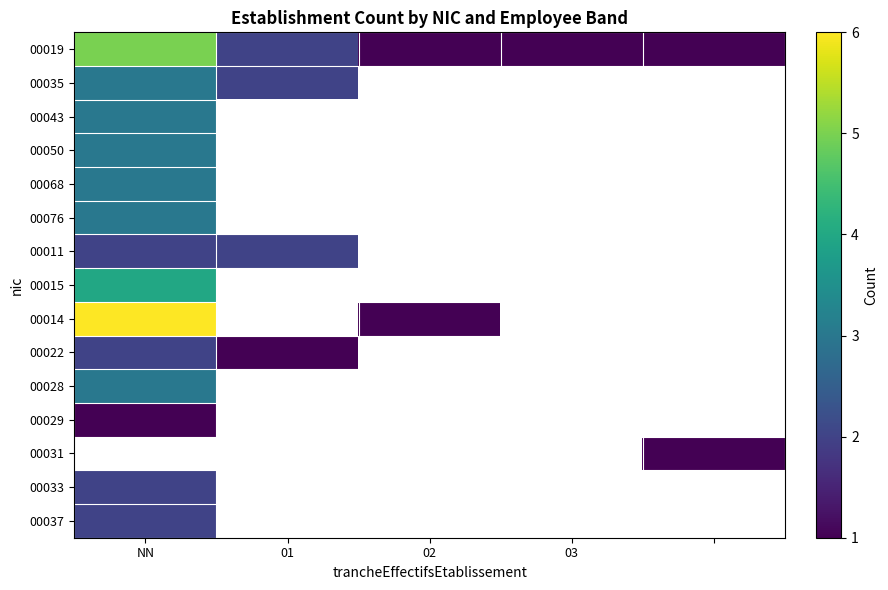

Is the value of 00035 at 03 greater than the value of 00050 at 03?

No